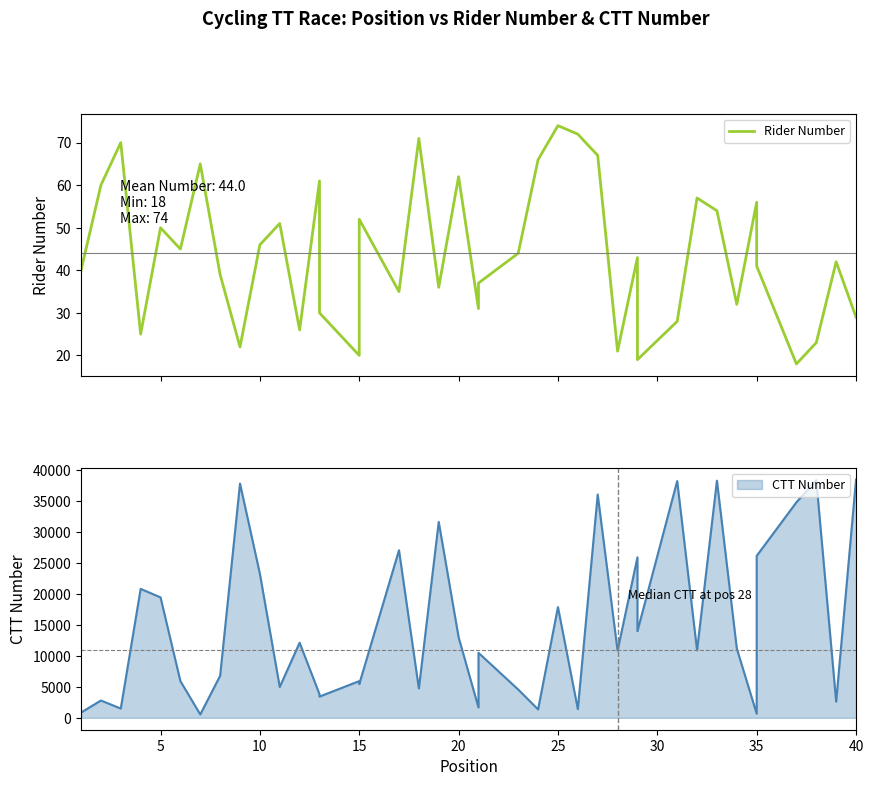

What is the value of the 27th point from the left?

67